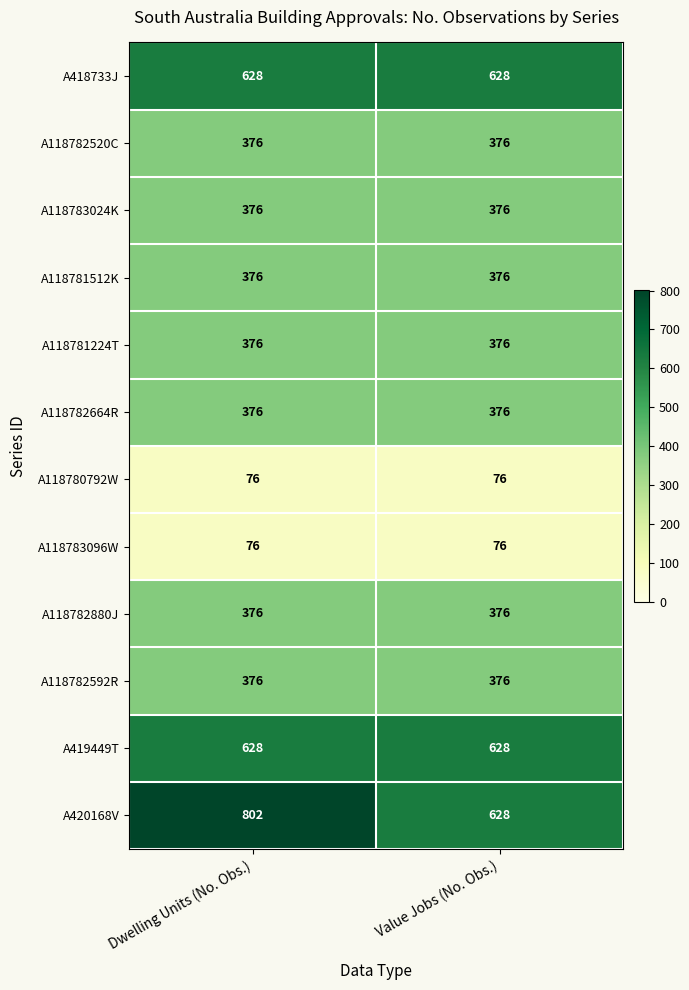

What is the approximate value of A118783024K at Dwelling Units (No. Obs.)?

376